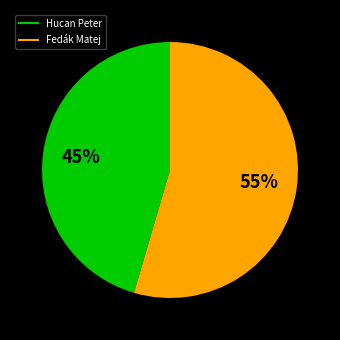

Approximately how many times larger is the value at Fedák Matej compared to Hucan Peter?

1.2